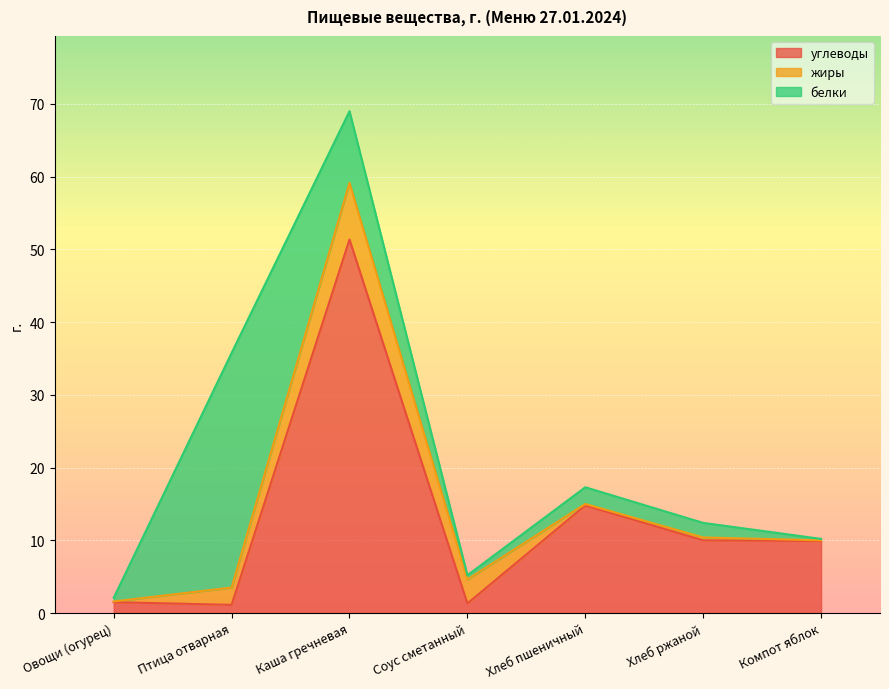

Where is the first local minimum for углеводы?

Птица отварная